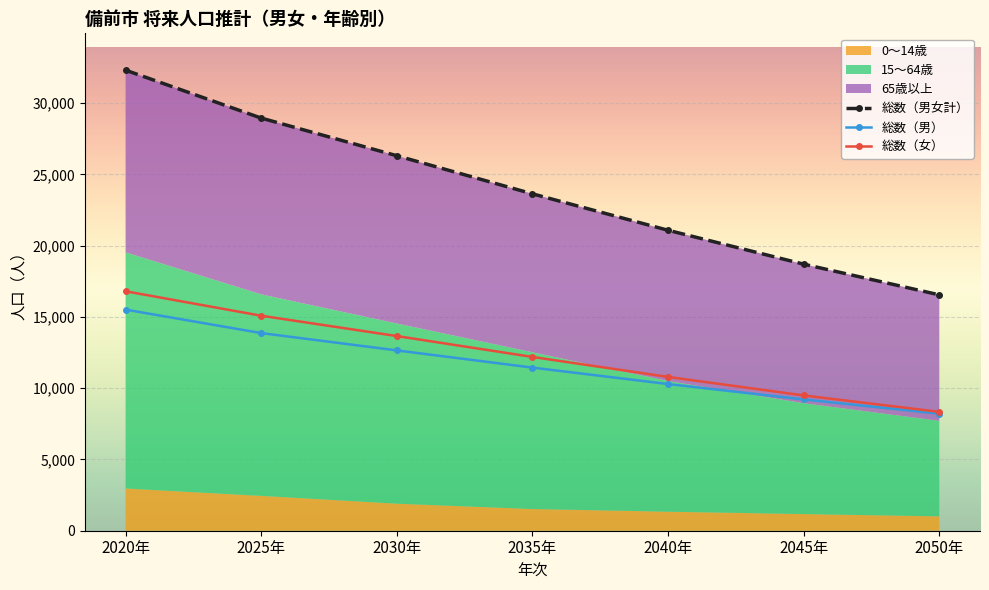

Between 2025年 and 2045年, which is larger?

2025年